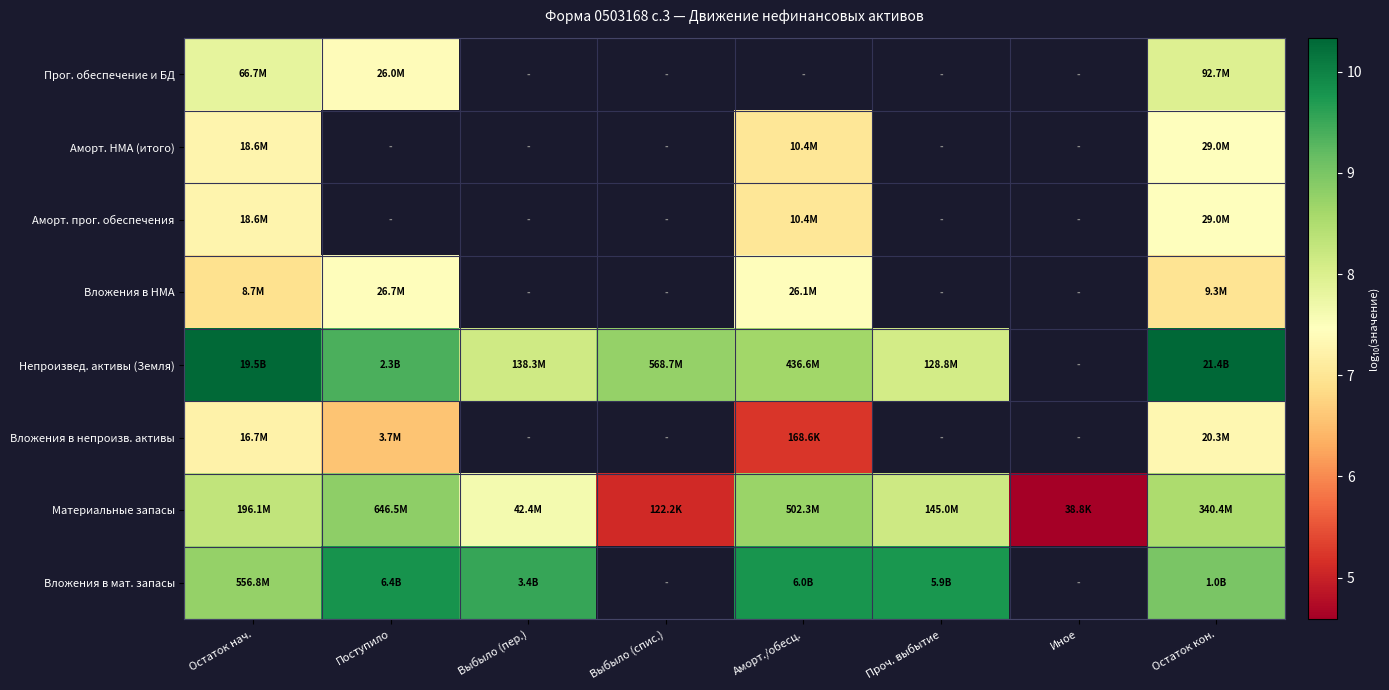

Which label corresponds to the smallest value in the chart?

Иное